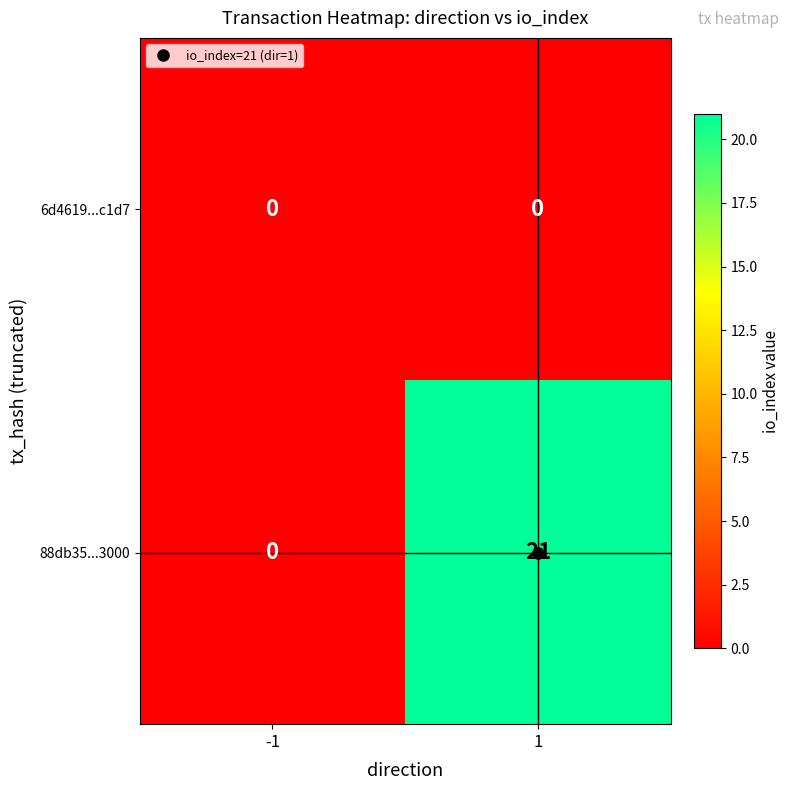

How many distinct data groups are displayed?

2